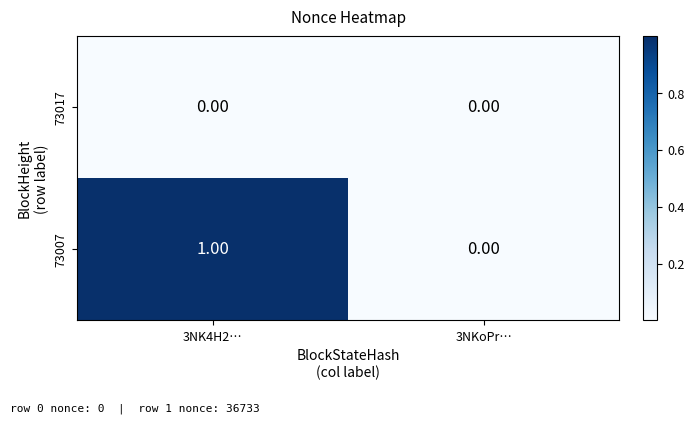

List the series in order of their peak value, lowest first.

73017, 73007